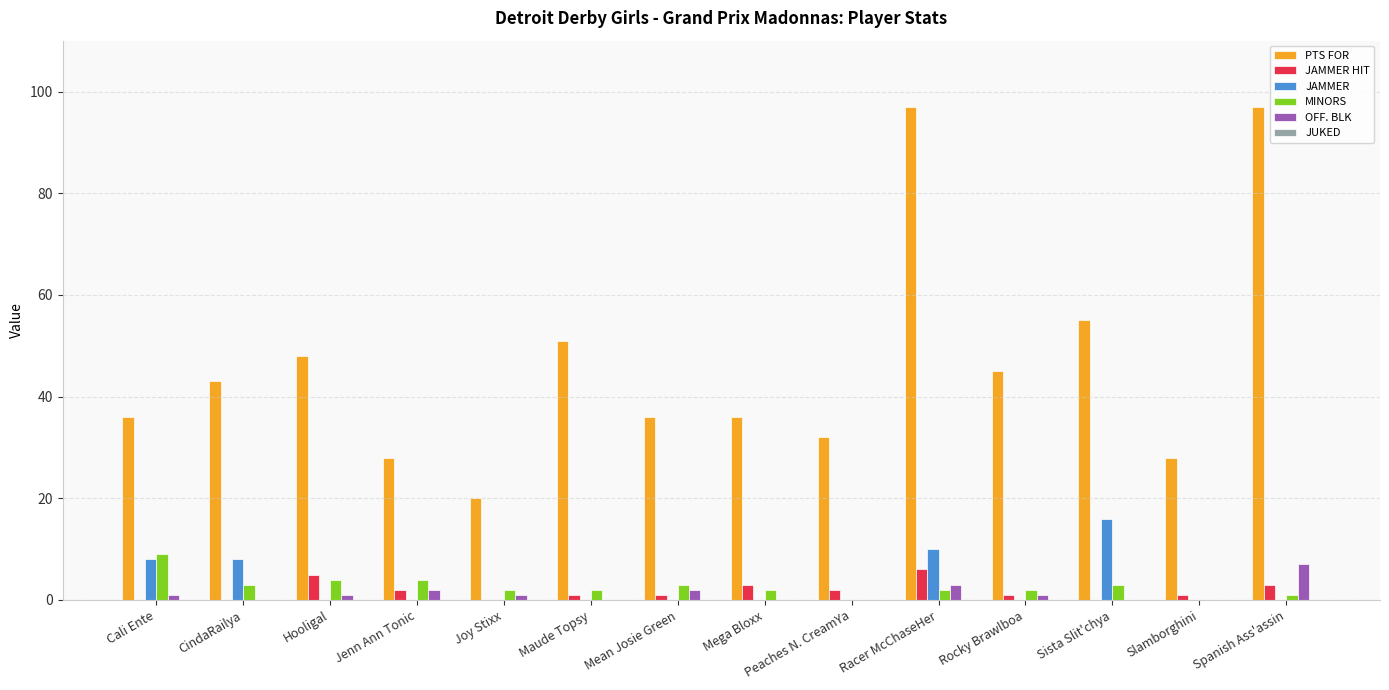

Between Hooligal and Mega Bloxx, which series saw the biggest shift?

PTS FOR